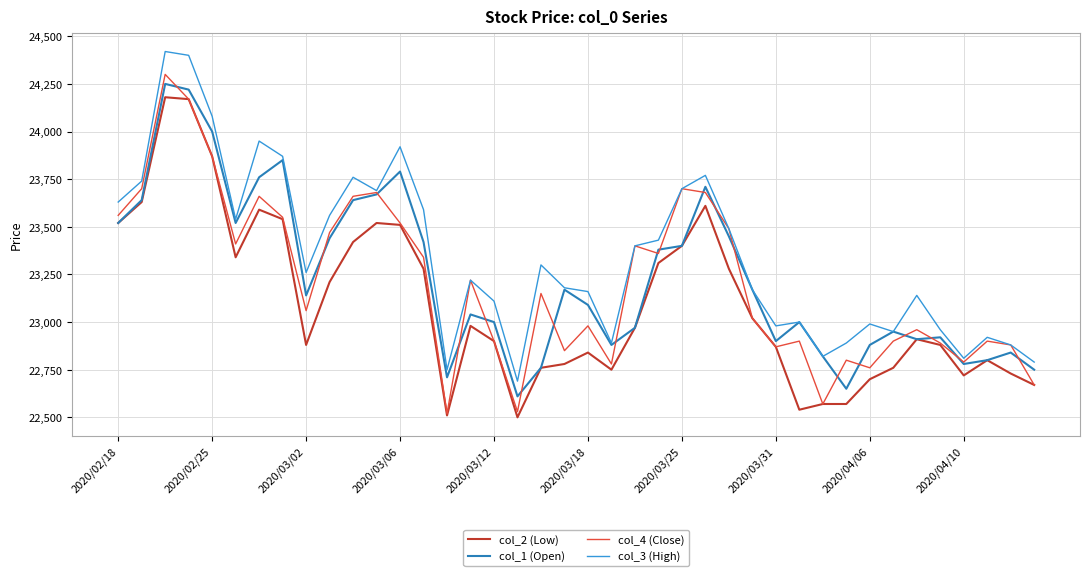

What is the sum of all col_1 (Open) values?

929400